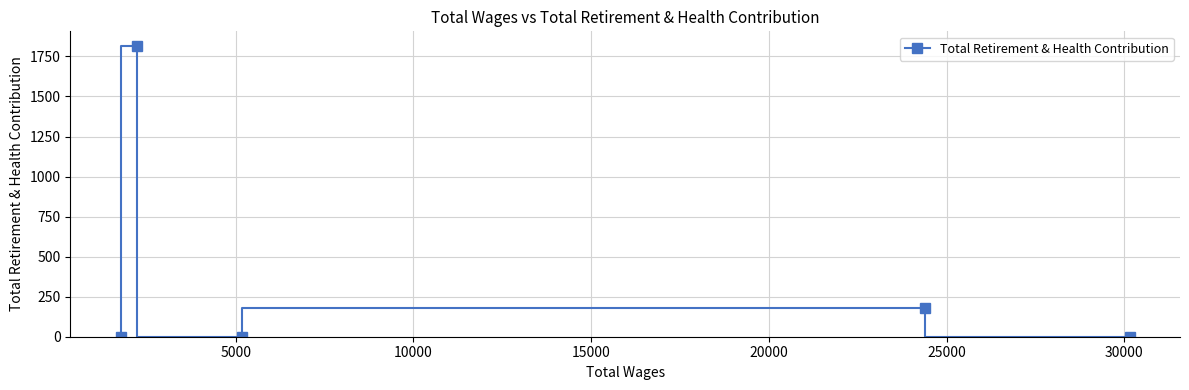

Reading left to right, extract all data points from this chart.

0	1816	0	178	0